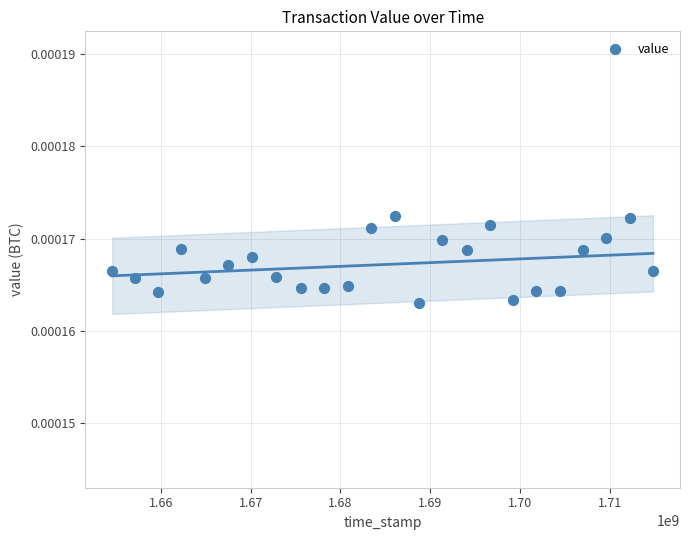

What is the range of X values (max minus min)?

60171399.0